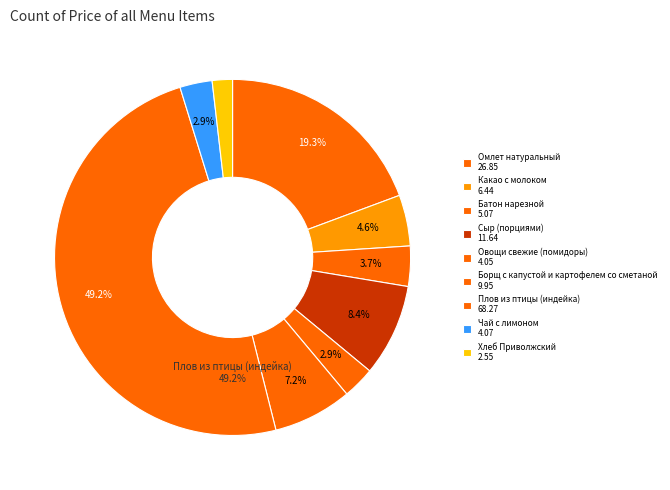

The Омлет натуральный slice represents 19% of the pie. True or false?

True